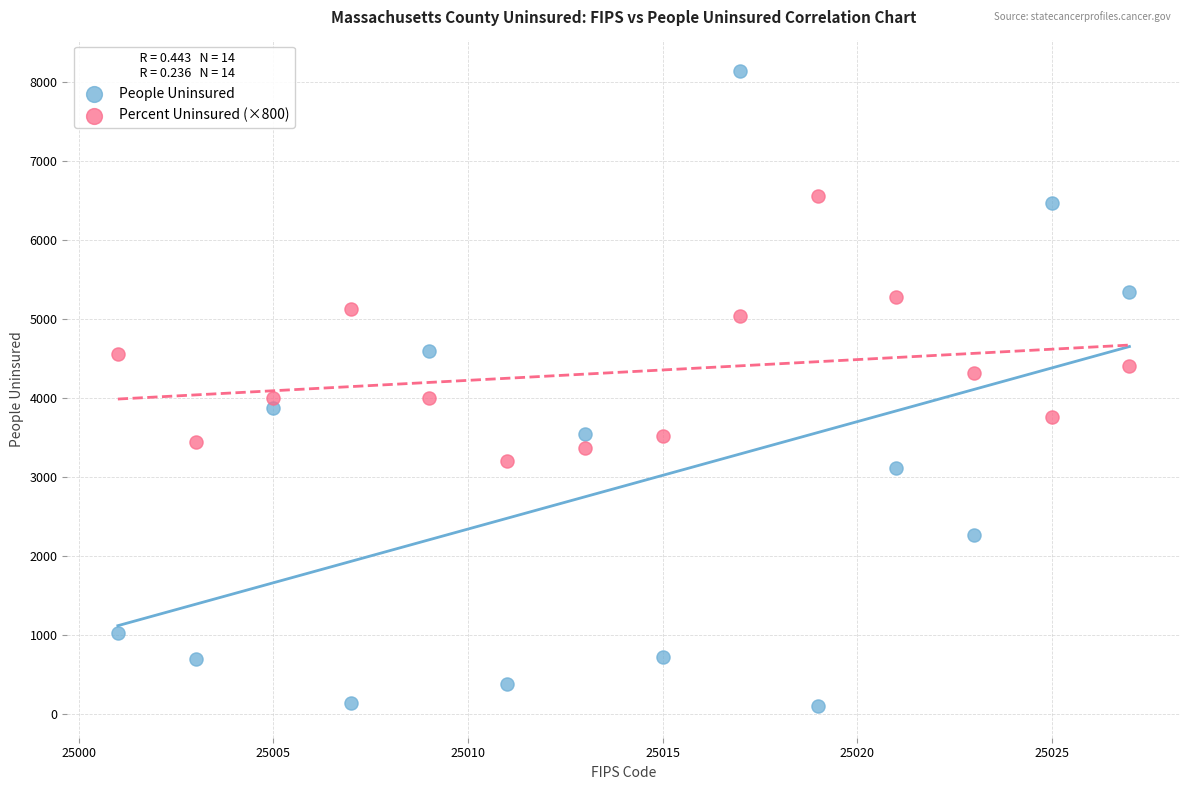

Which series contains the highest Y value?

People Uninsured